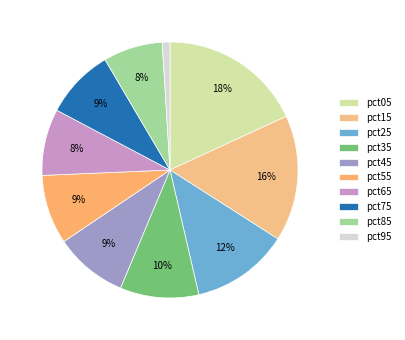

To the nearest percent, what percentage of the pie is pct15?

16%